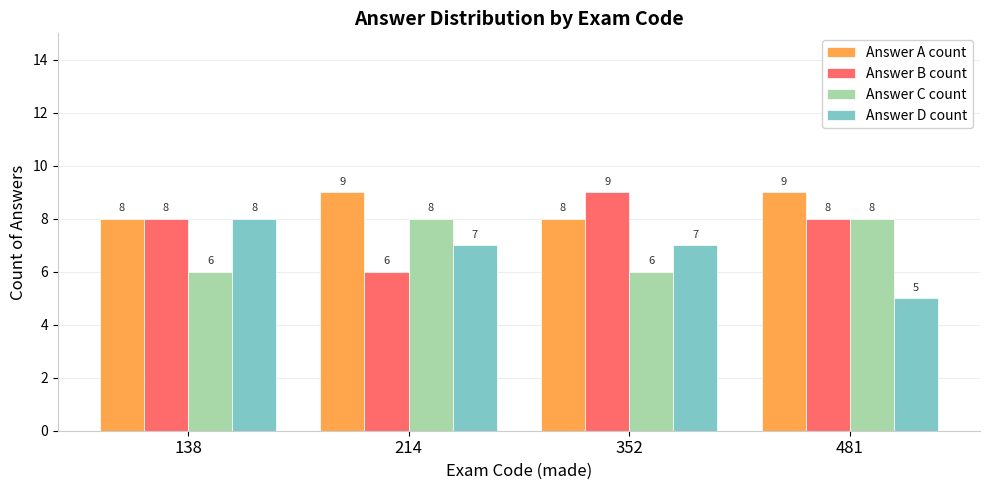

Rank the series at 214 from highest to lowest value.

Answer A count, Answer C count, Answer D count, Answer B count